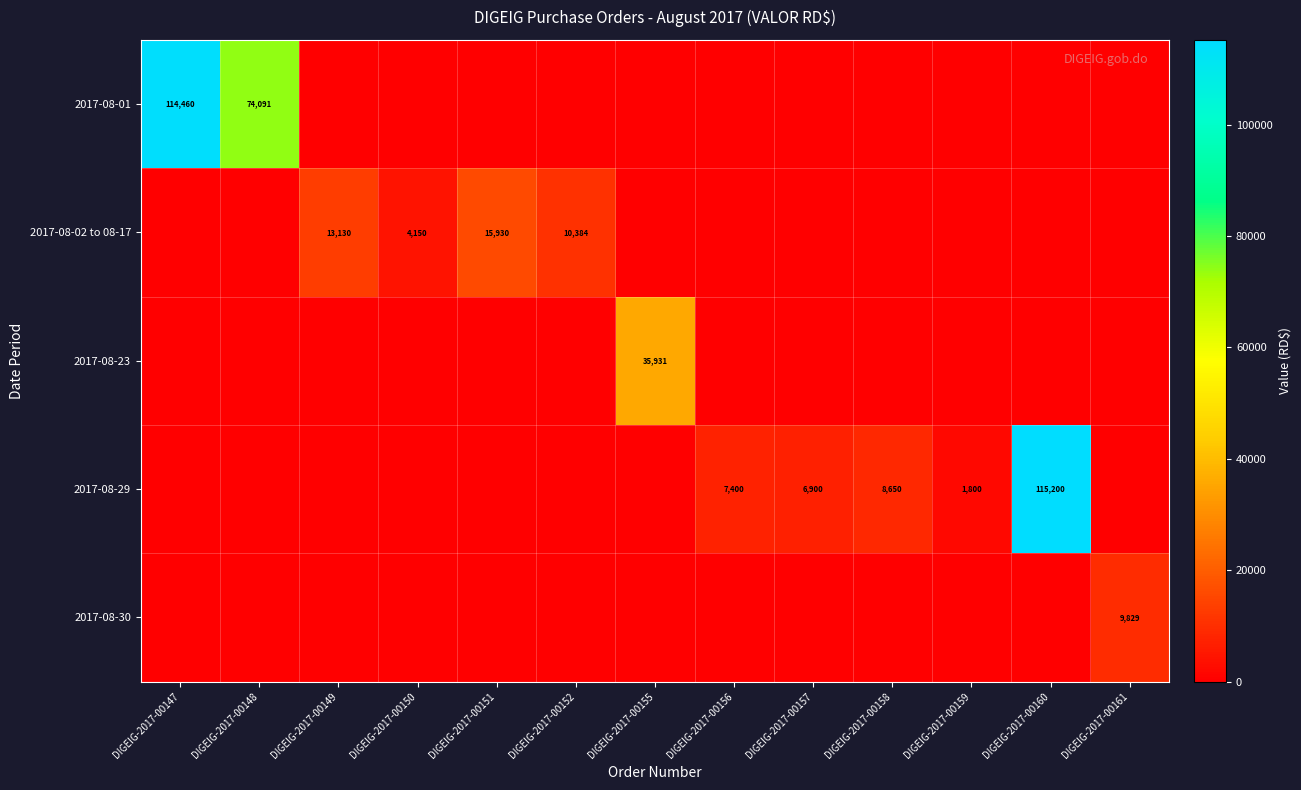

The value of 2017-08-02 to 08-17 at DIGEIG-2017-00151 is 9665. True or false?

False